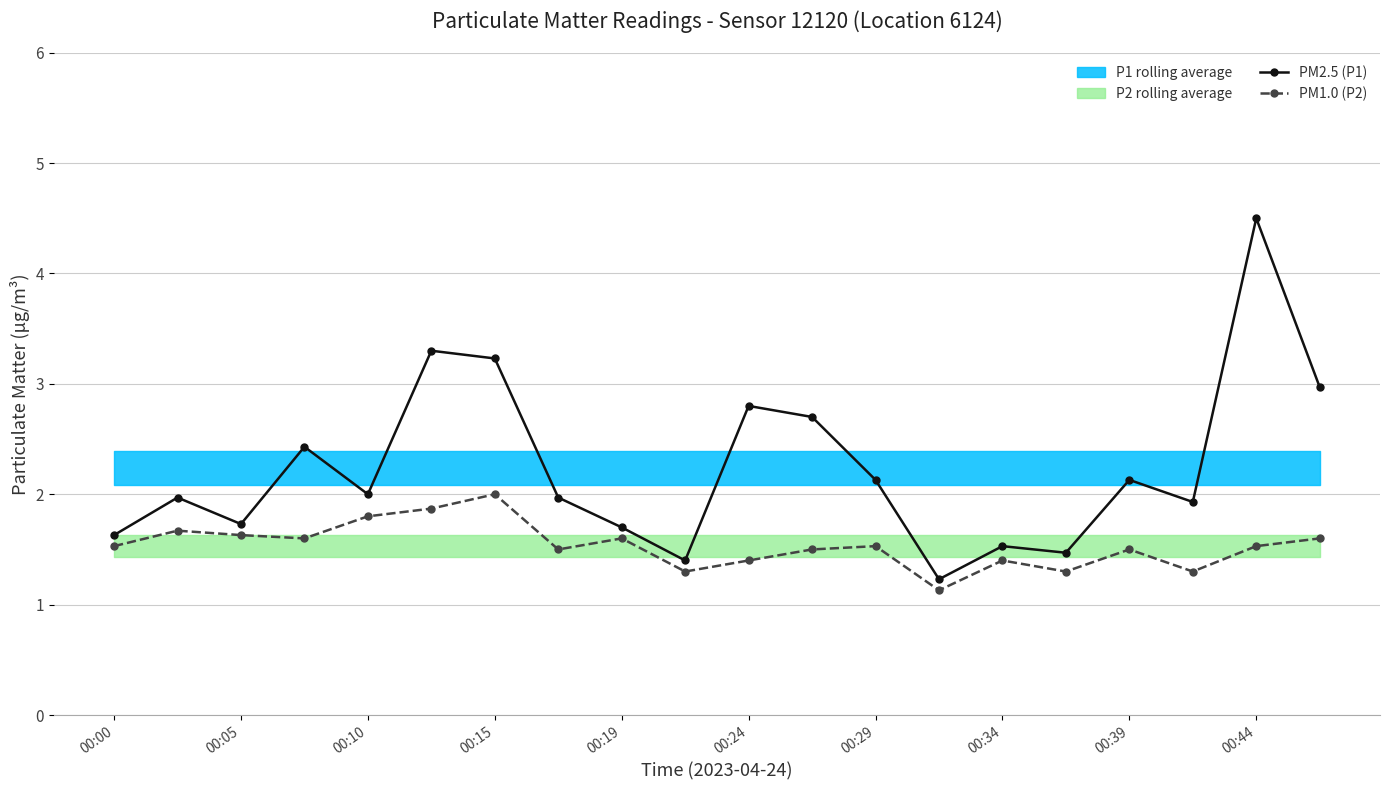

Rank the series by their maximum value, from highest to lowest.

PM2.5 (P1), PM1.0 (P2)